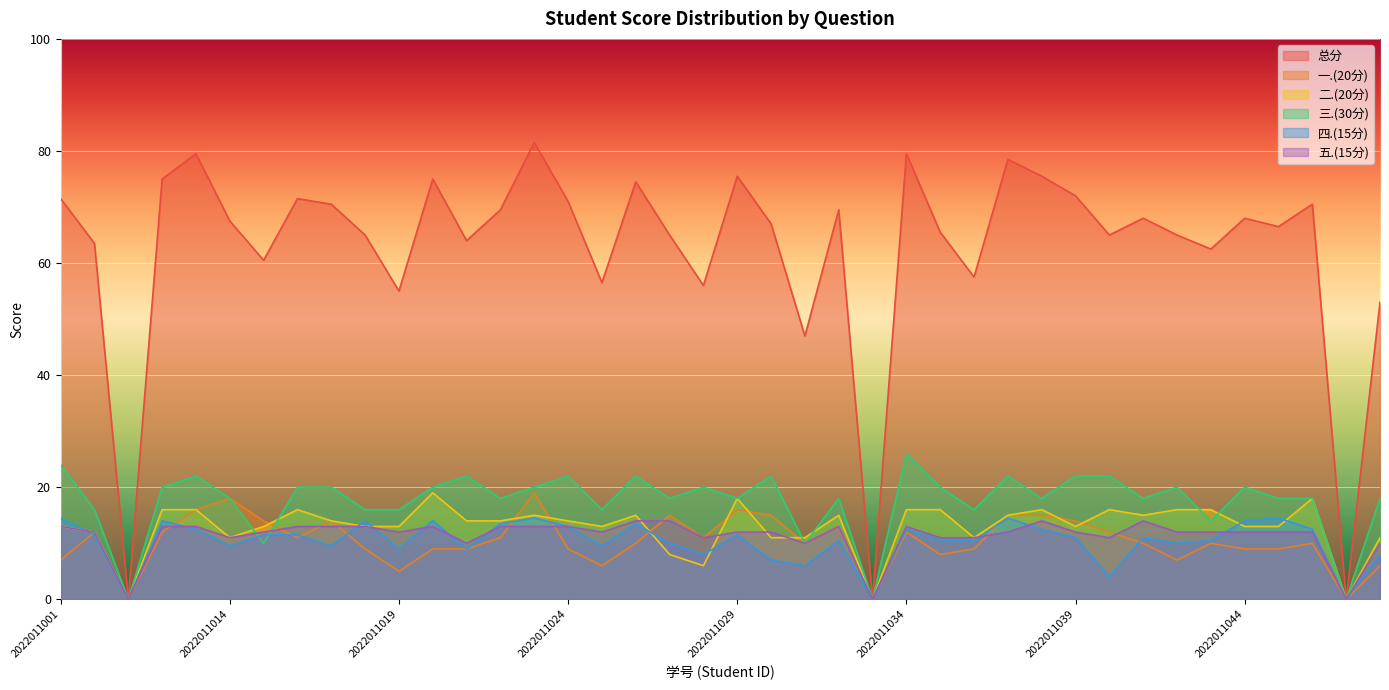

What are all the series names shown in the legend?

总分, 一.(20分), 二.(20分), 三.(30分), 四.(15分), 五.(15分)